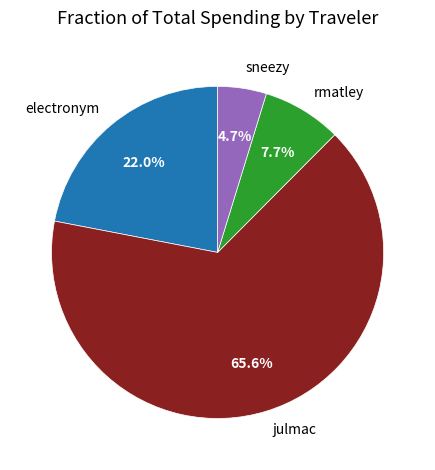

Does any single category account for the majority?

Yes